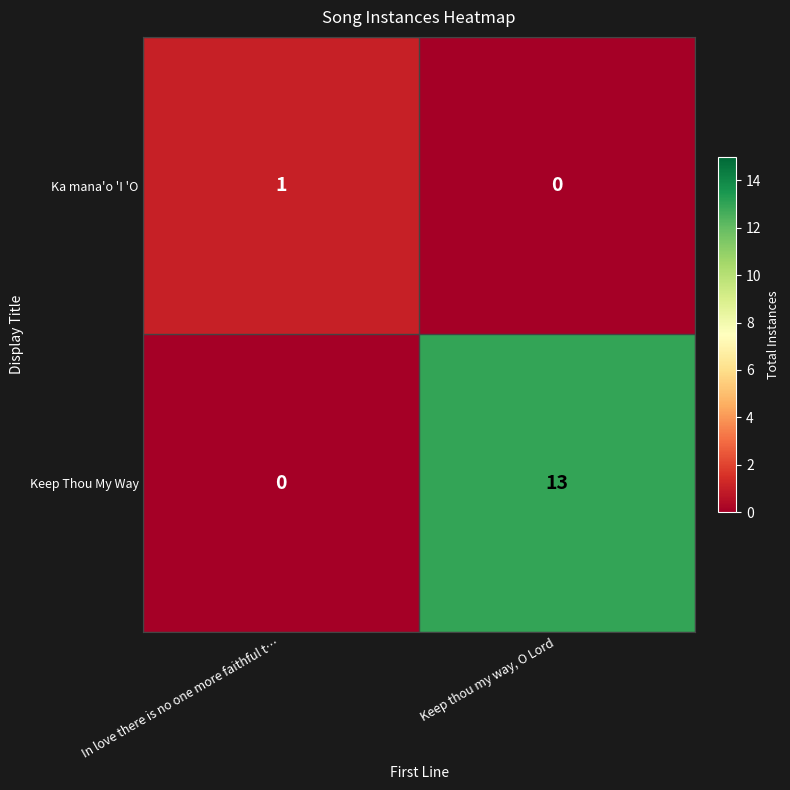

True or false: Ka mana'o 'I 'O has a value of 0 at In love there is no one more faithful t….

False